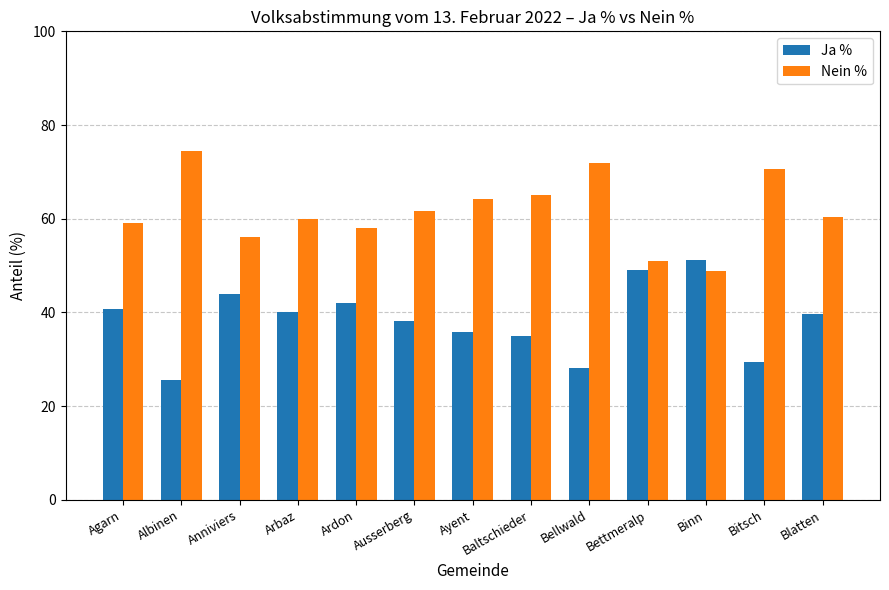

Where is Ja % nearest to the value 38?

Ausserberg